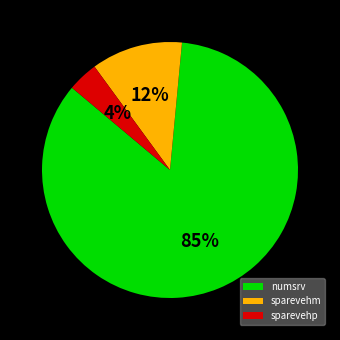

To the nearest percent, what is the difference between the sparevehp and sparevehm slice percentages?

8%